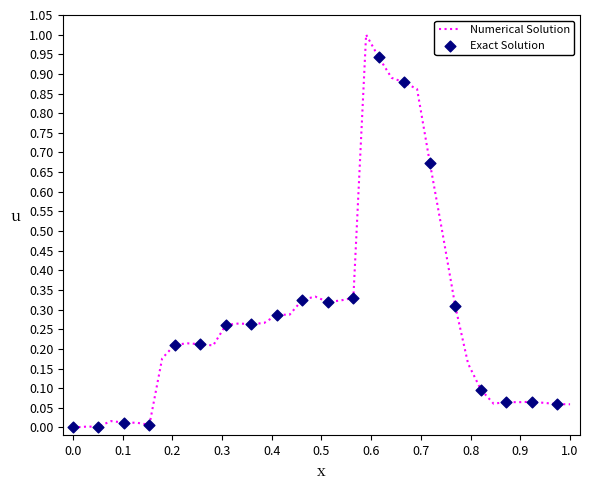

What is the greatest value displayed?

1.0